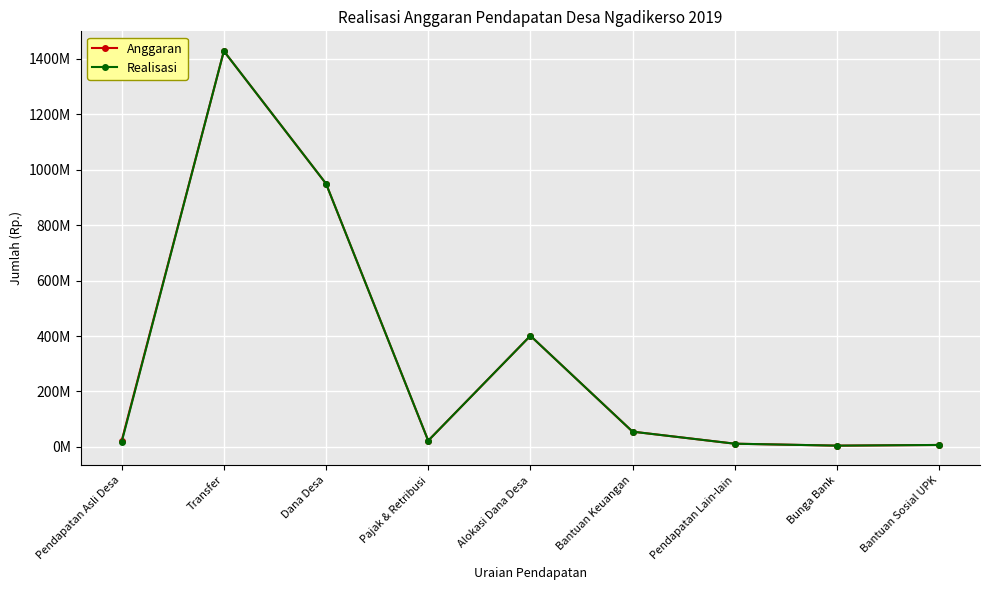

What value does the Anggaran series have at Pajak & Retribusi?

22477000